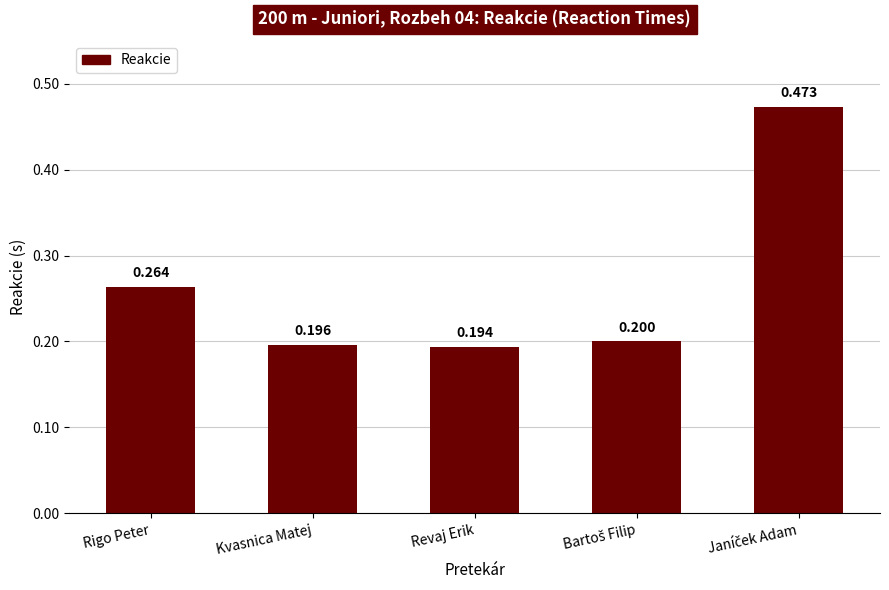

Which category has the lowest value across all series?

Revaj Erik